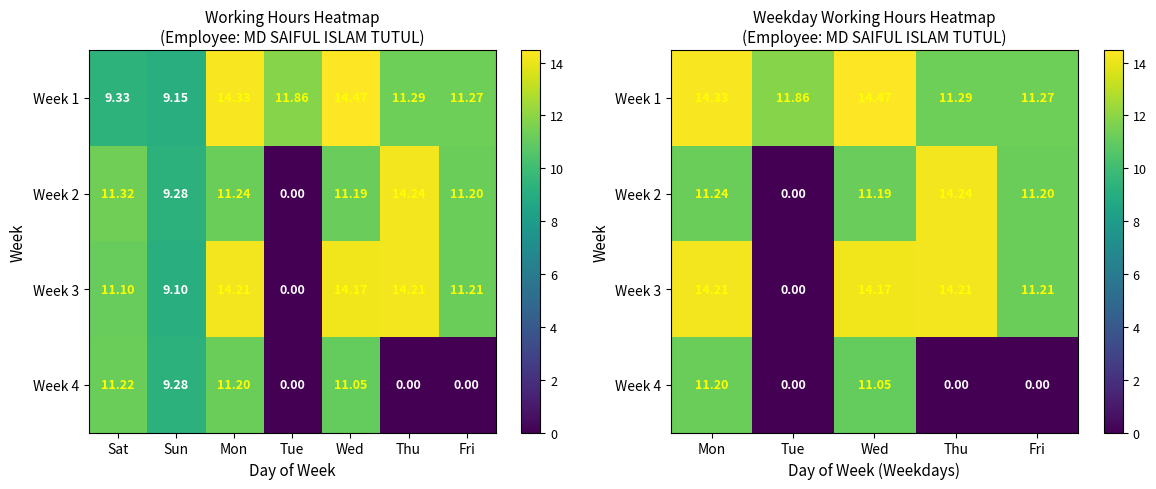

True or false: Week 3 has a value of 4.6 at Mon.

False